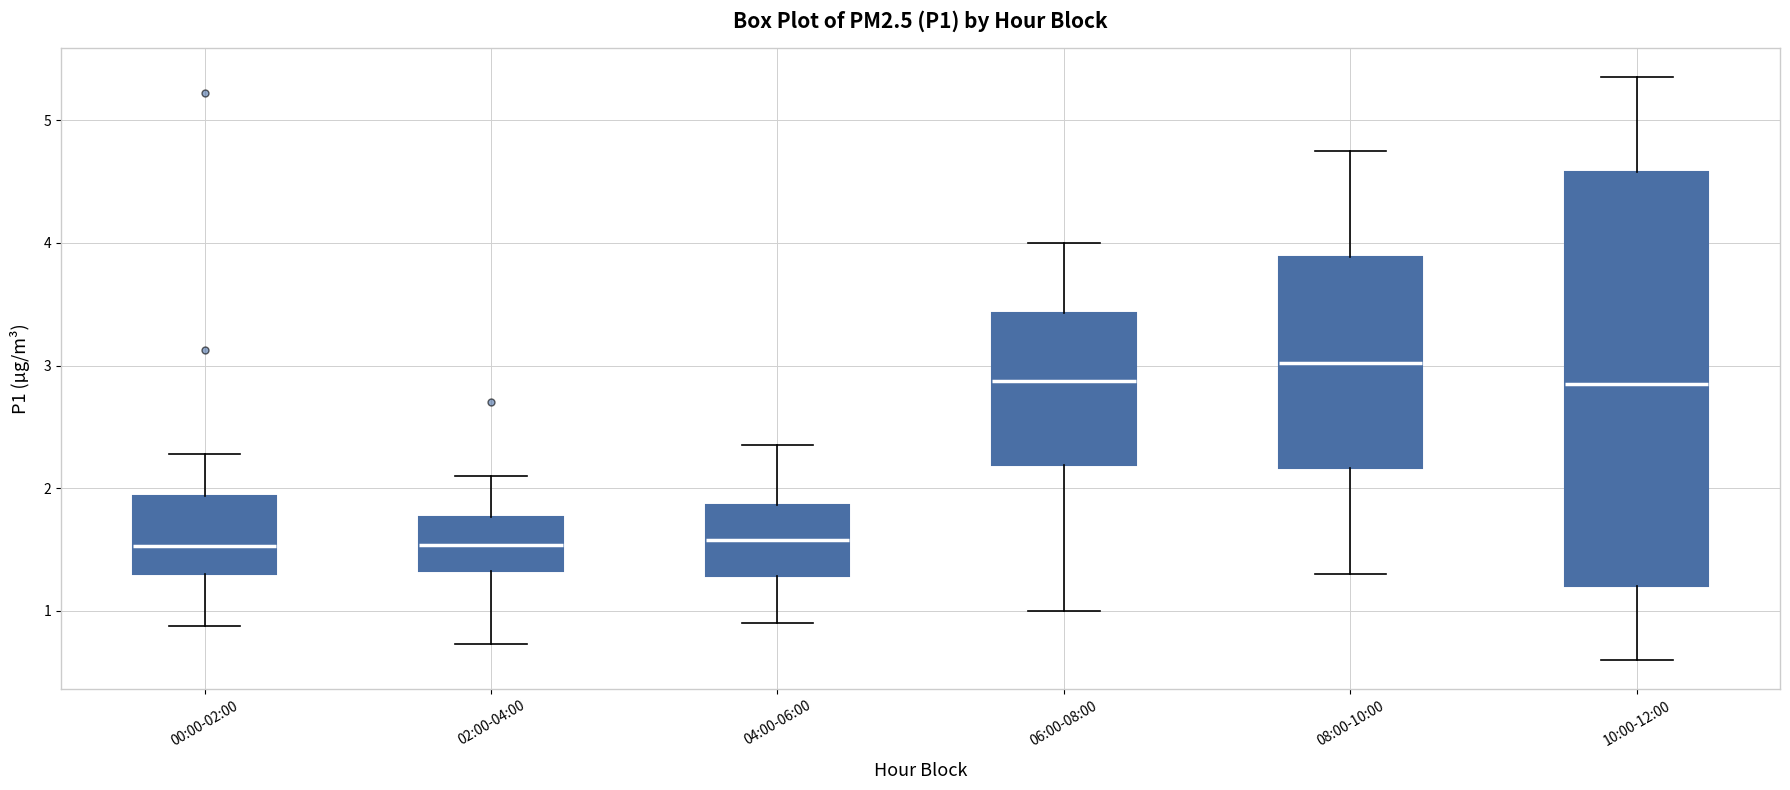

Which box is the tallest, from its lower edge to its upper edge?

10:00-12:00